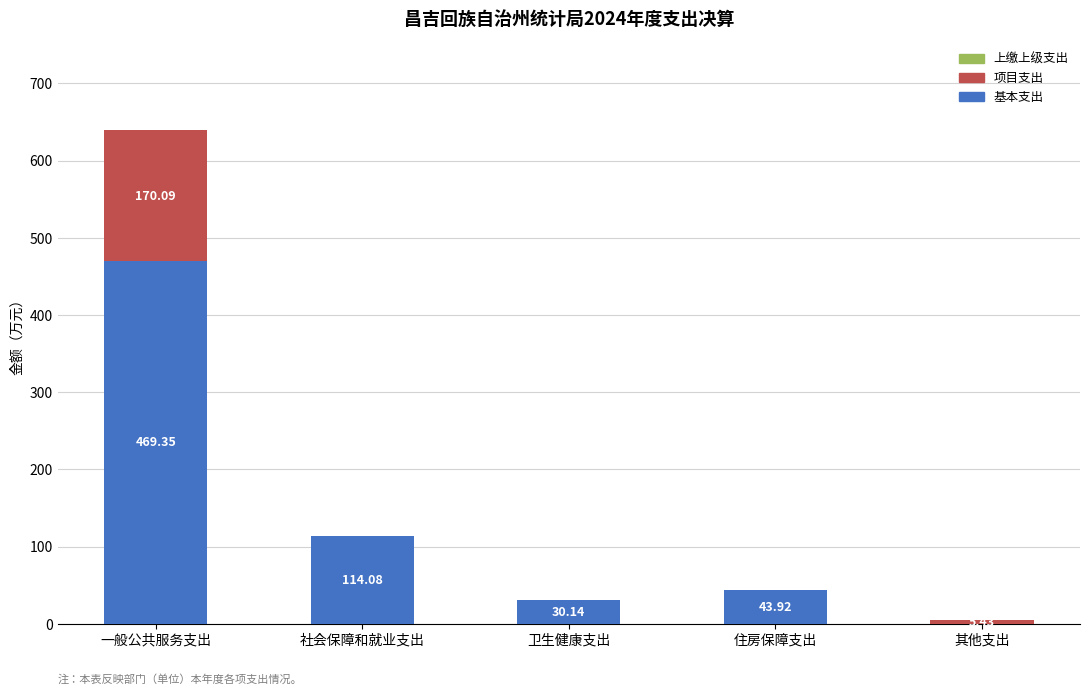

Which category has the highest value in the 基本支出 series?

一般公共服务支出